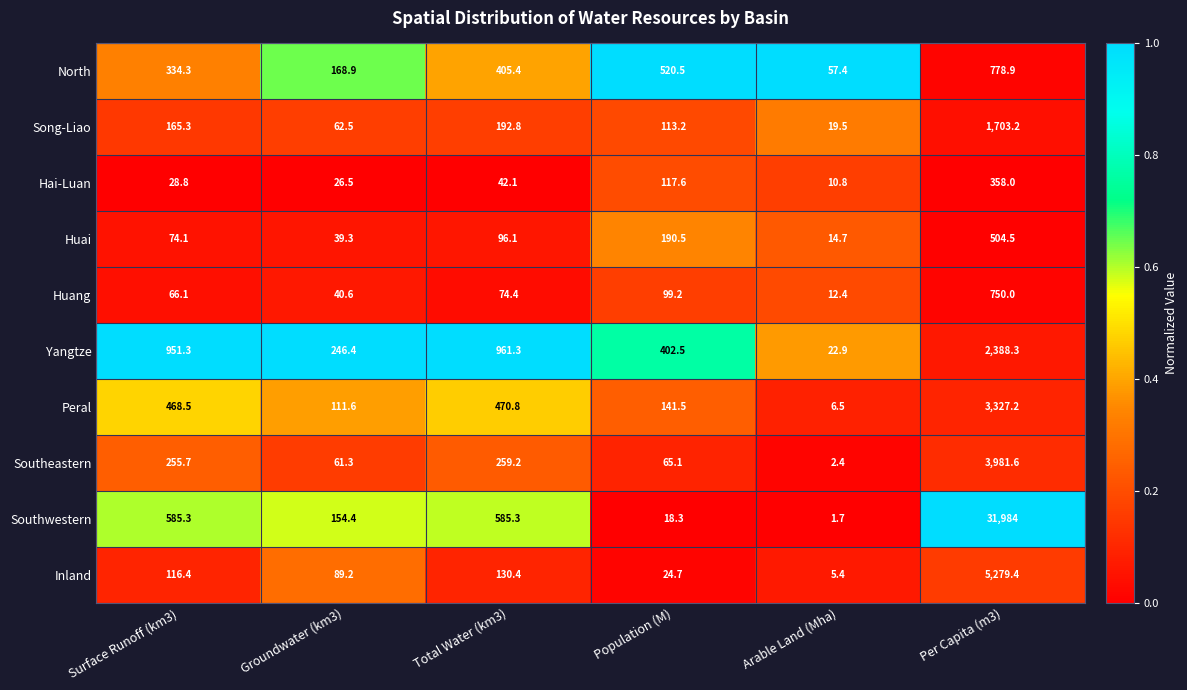

The Hai-Luan series shows 358.0 at Per Capita (m3). True or false?

True